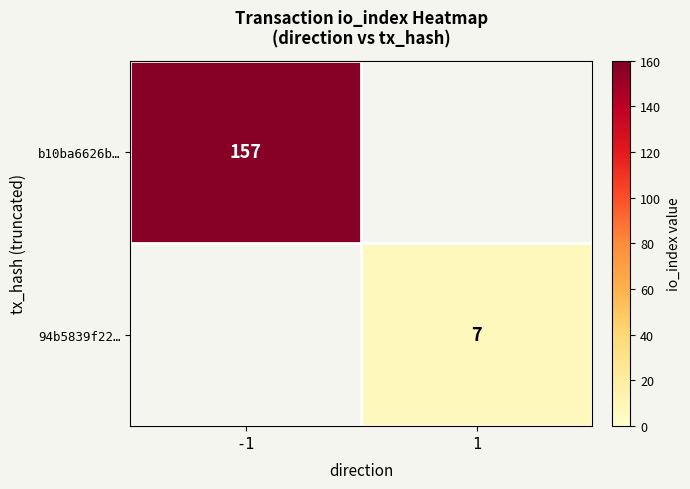

The value of 94b5839f22… at 1 is 7. True or false?

True